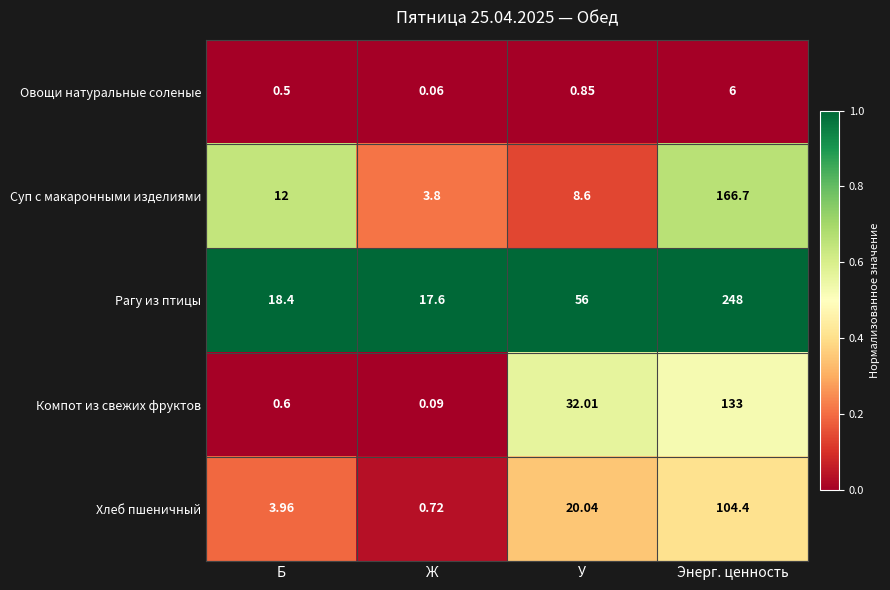

Count the number of categories in the chart.

4